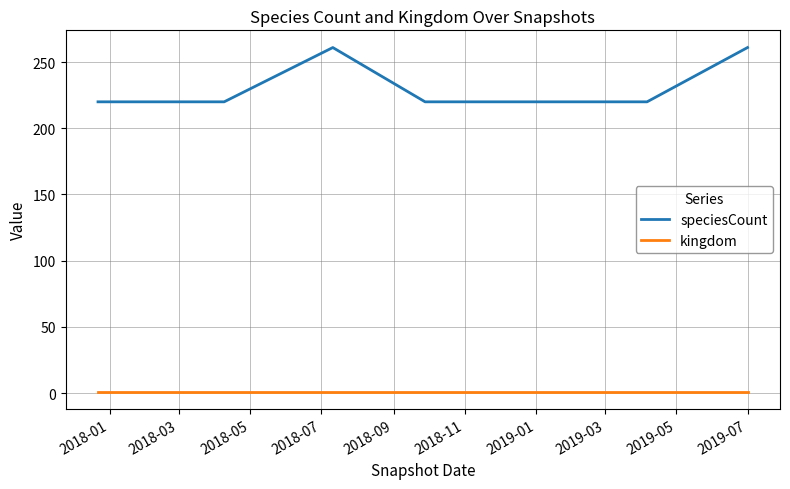

How many lines are shown in the chart?

2